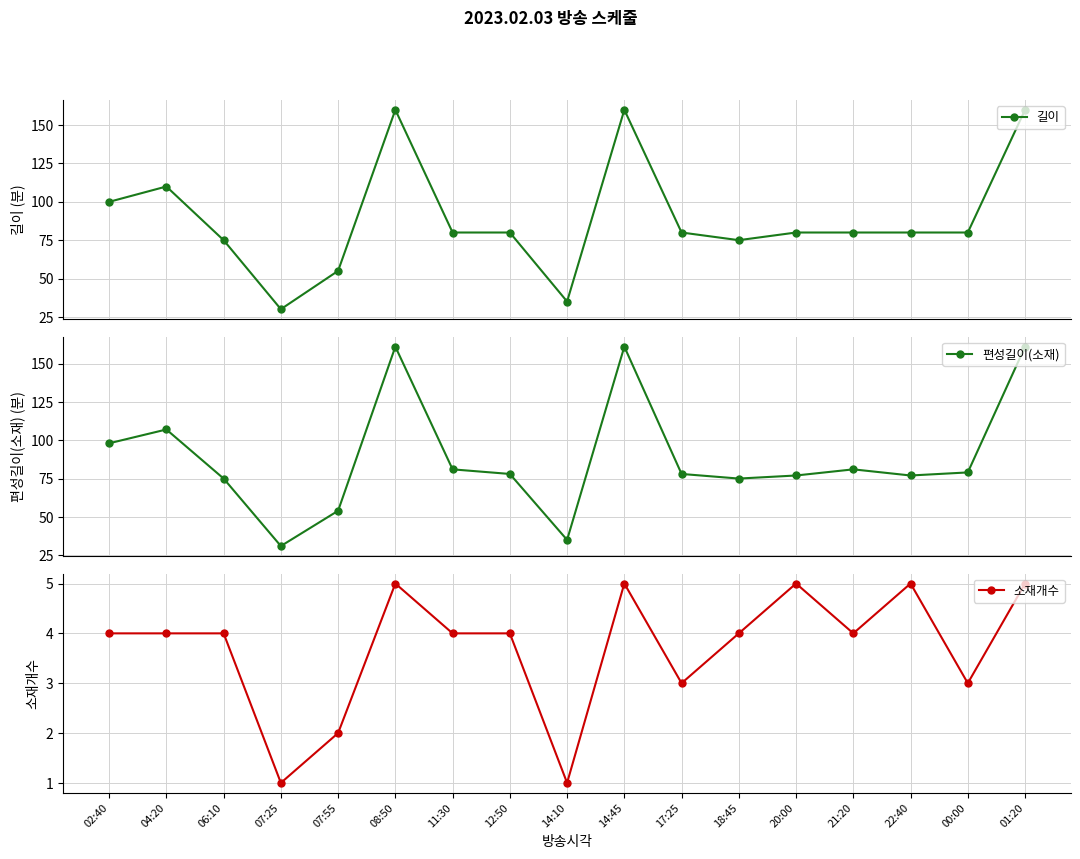

Which series changed the most between 06:10 and 17:25?

길이